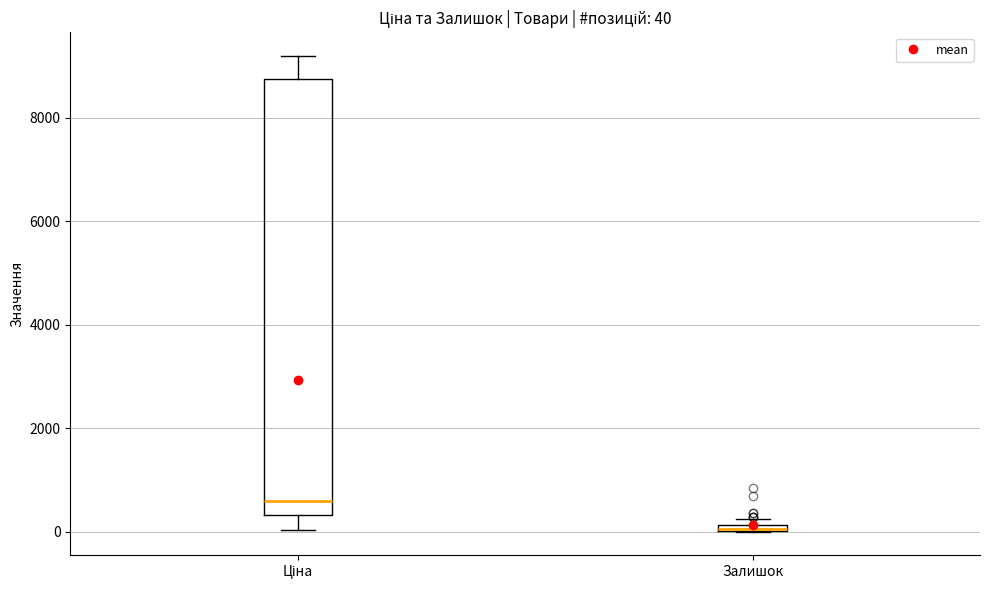

Comparing the boxes themselves (not the whiskers), which one is the tallest?

Ціна